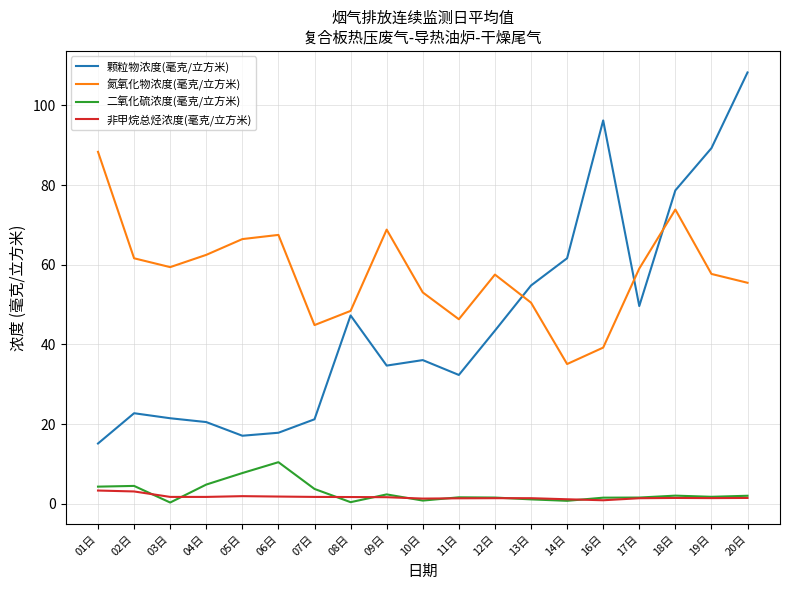

True or false: 氮氧化物浓度(毫克/立方米) has a value of 97.4 at 19日.

False